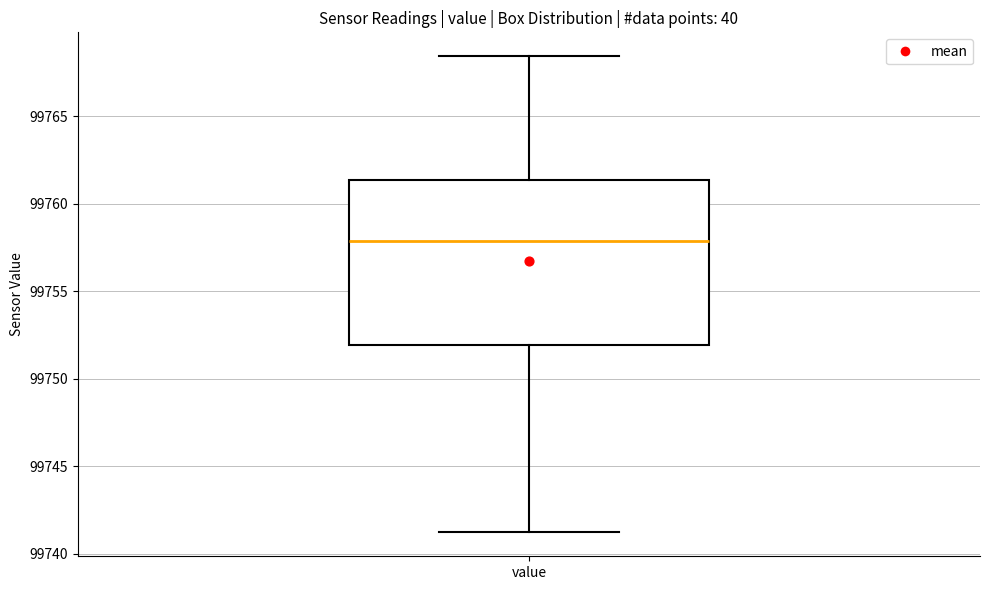

Where does the median line of the box for value sit on the y-axis? The values are not printed on the chart, so give them approximately, as read against the axis.

99758.0